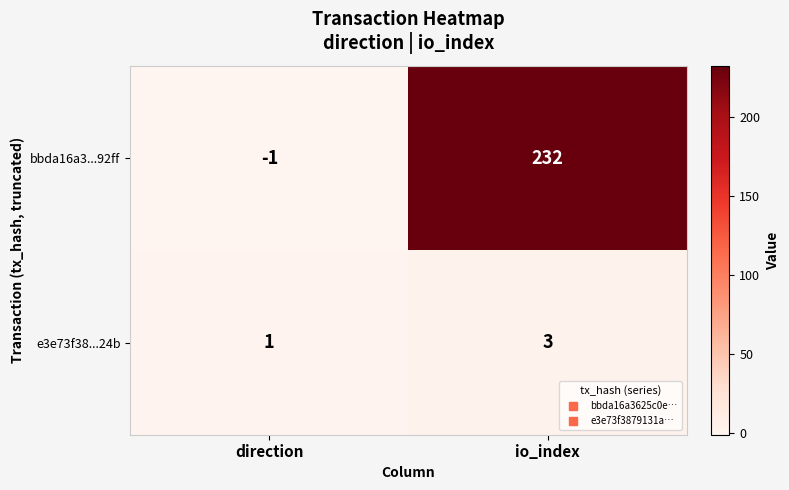

At which label is e3e73f38...24b closest to 2?

direction